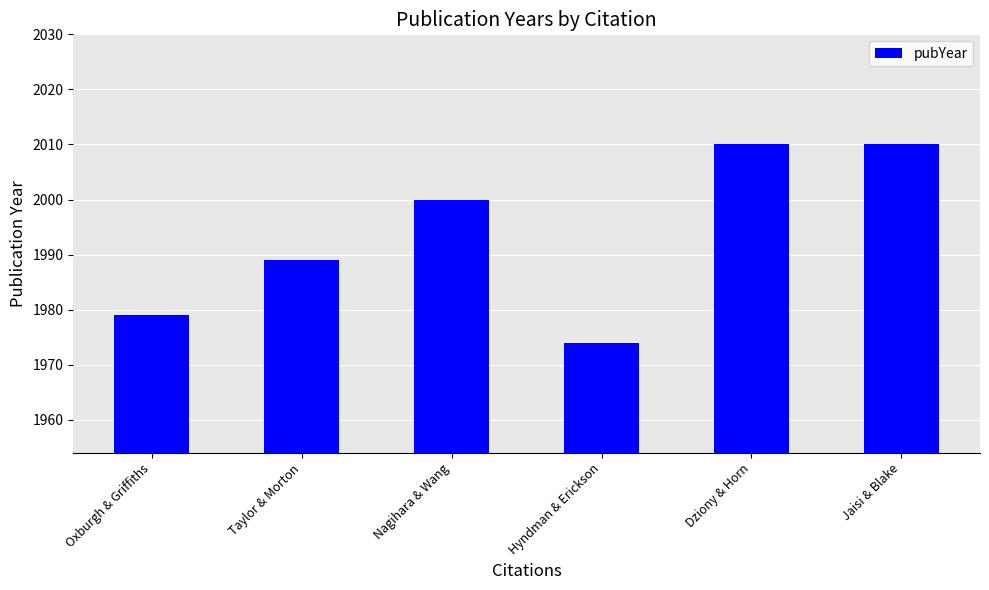

What value does the data have at Hyndman & Erickson, to the nearest 5?

1975